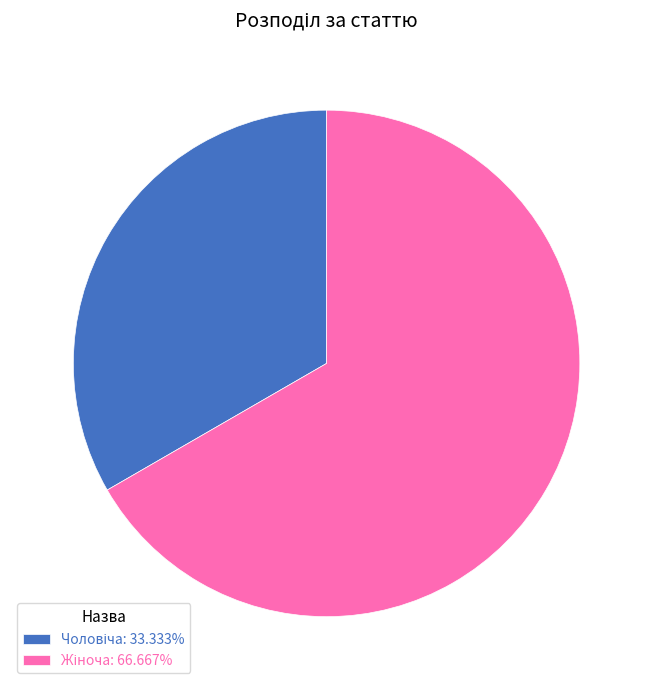

Does any single category account for the majority?

Yes